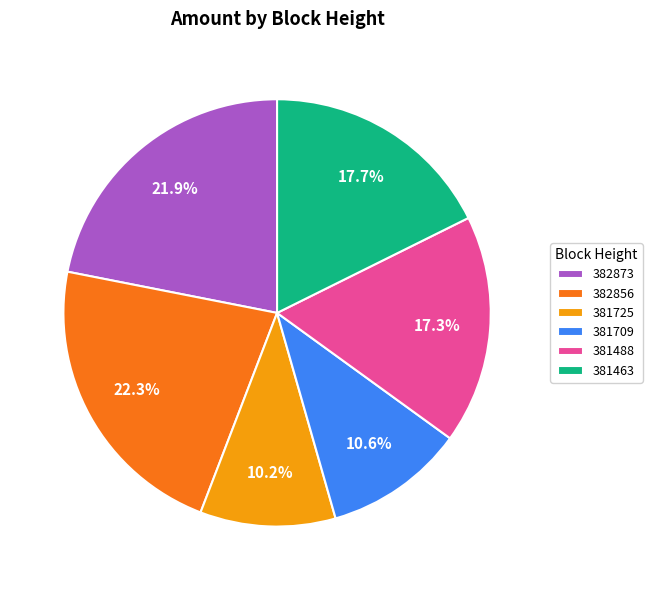

Does 381488 represent more than half of the total?

No